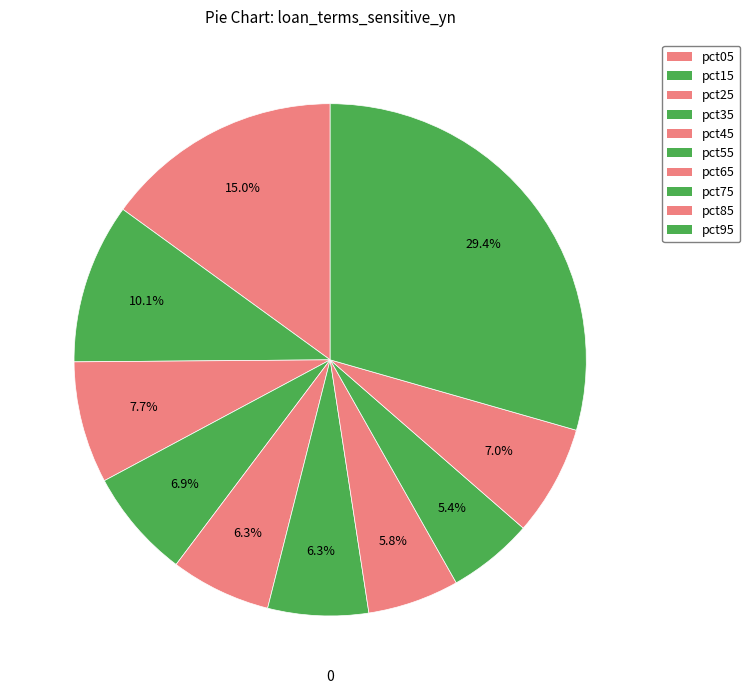

How many slices are in this pie chart?

10